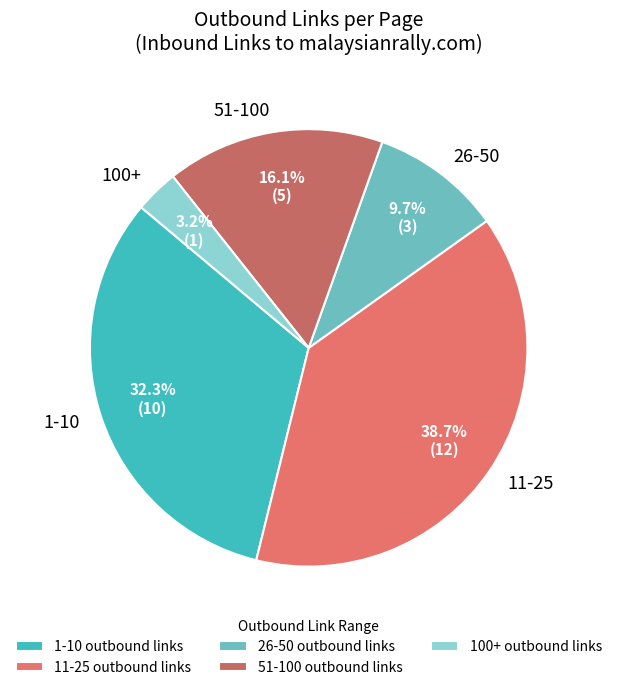

How much of the chart is everything except 26-50?

90.3%